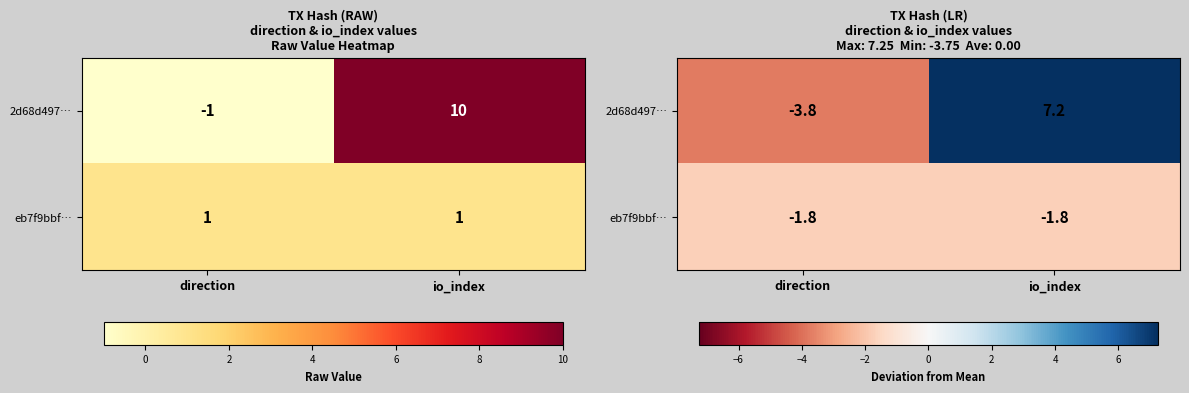

At how many categories does at least one series exceed 3?

1